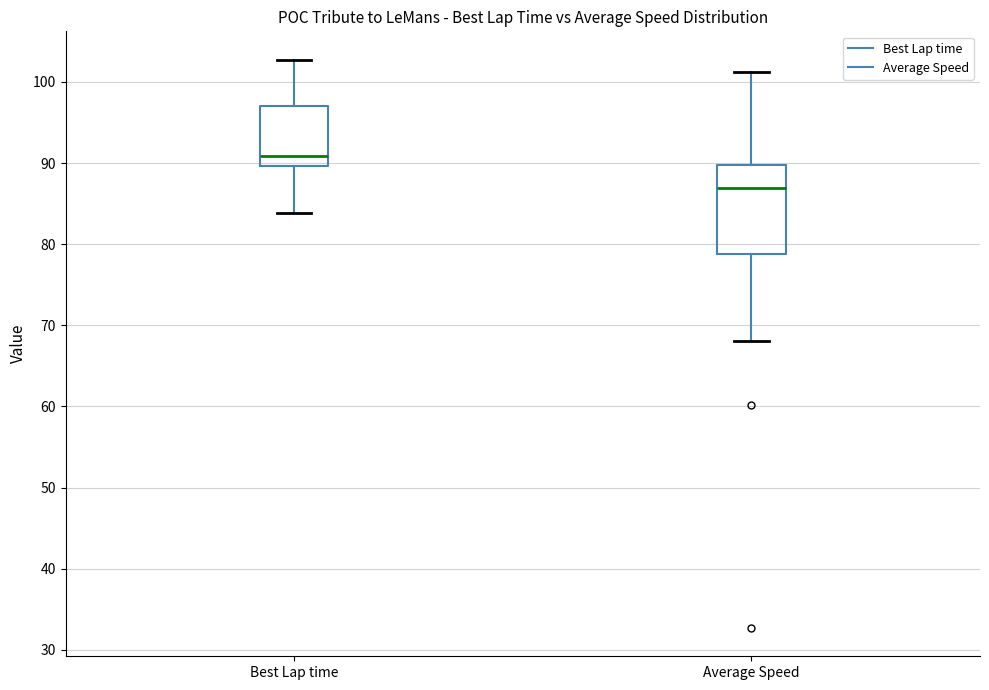

Reading left to right, transcribe this box plot: for each box, give where its median line is, the range the box spans, and where its two whiskers end, as read against the y-axis. The values are not printed on the chart, so give them approximately, as read against the axis.

Best Lap time: median 91, box 90 to 97, whiskers 84 to 103
Average Speed: median 87, box 79 to 90, whiskers 68 to 101